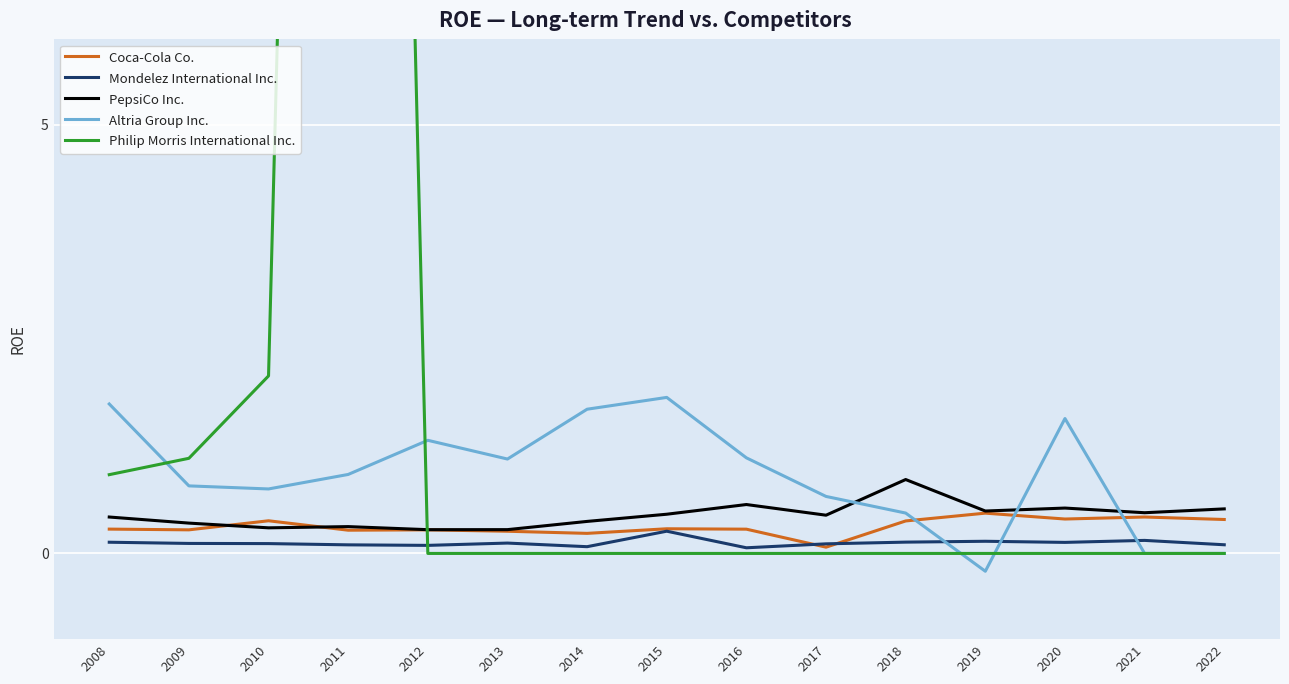

Read the PepsiCo Inc. value at 2008.

0.4